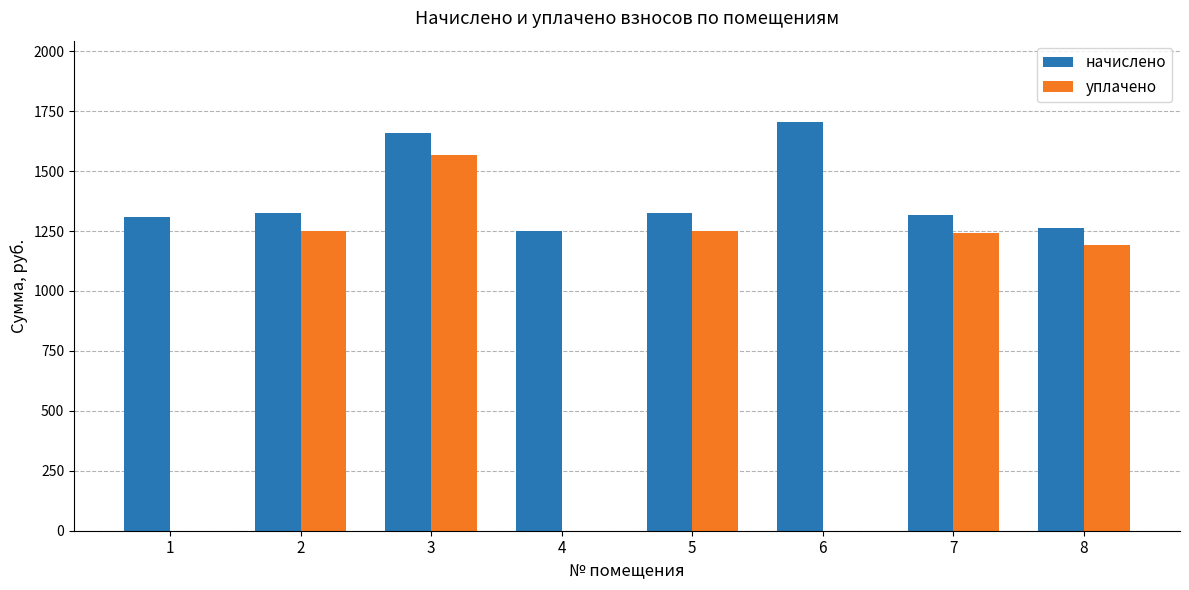

What is the total value across all series at 6?

1703.2